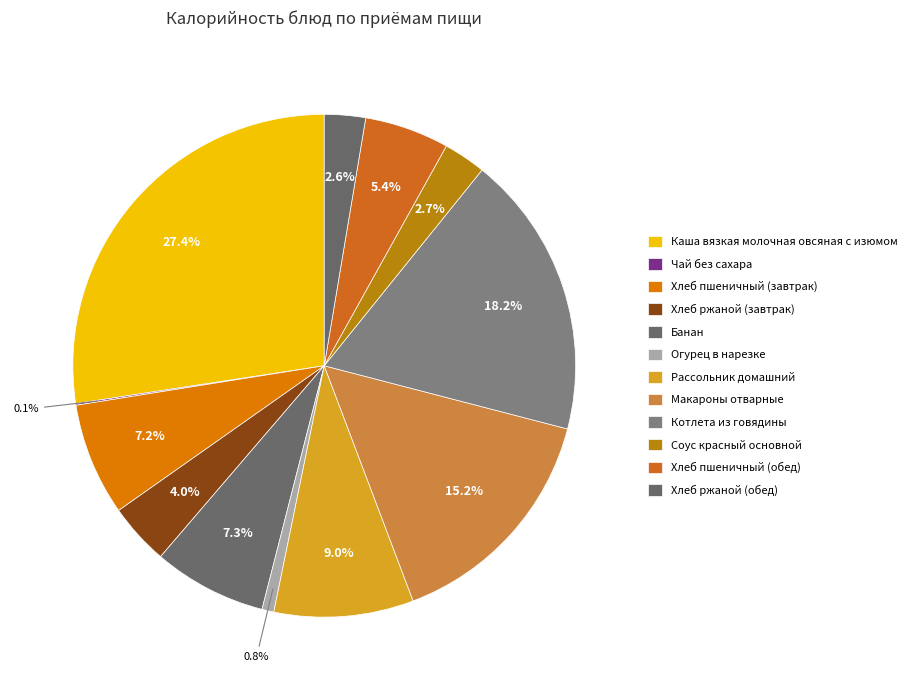

The Огурец в нарезке slice represents 1% of the pie. True or false?

True